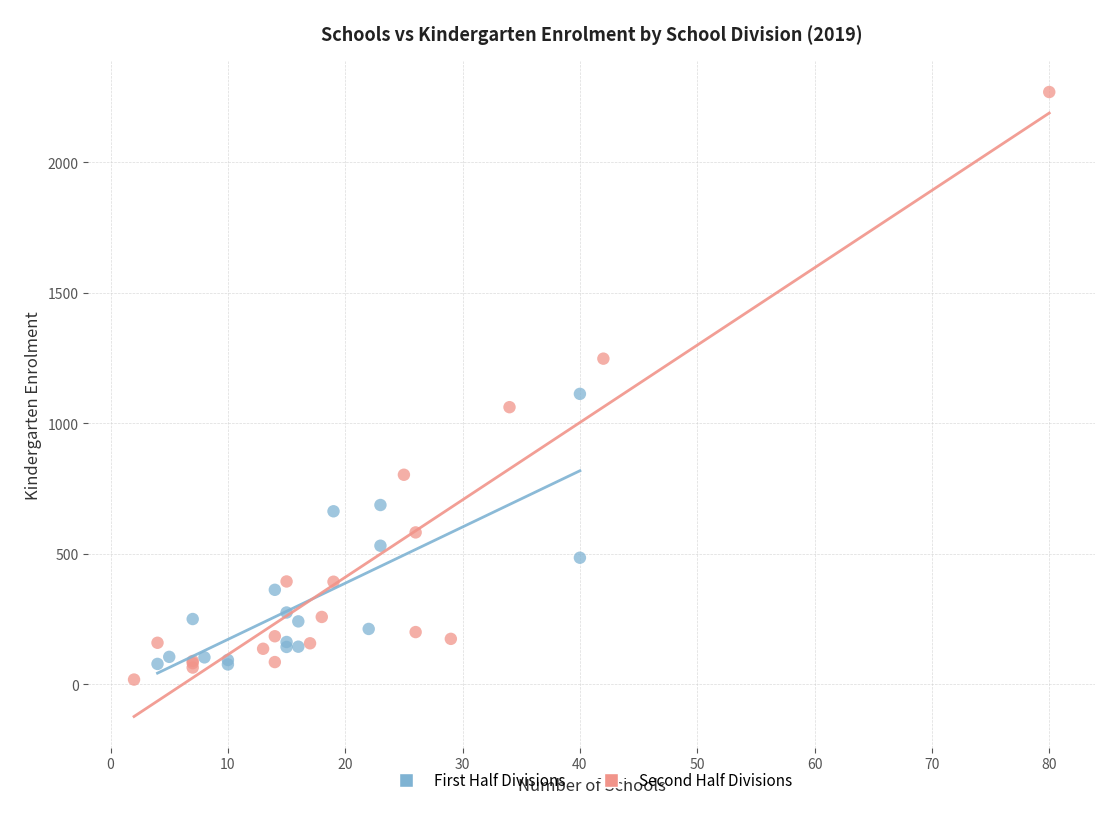

Which series has the widest spread of Y values?

Second Half Divisions